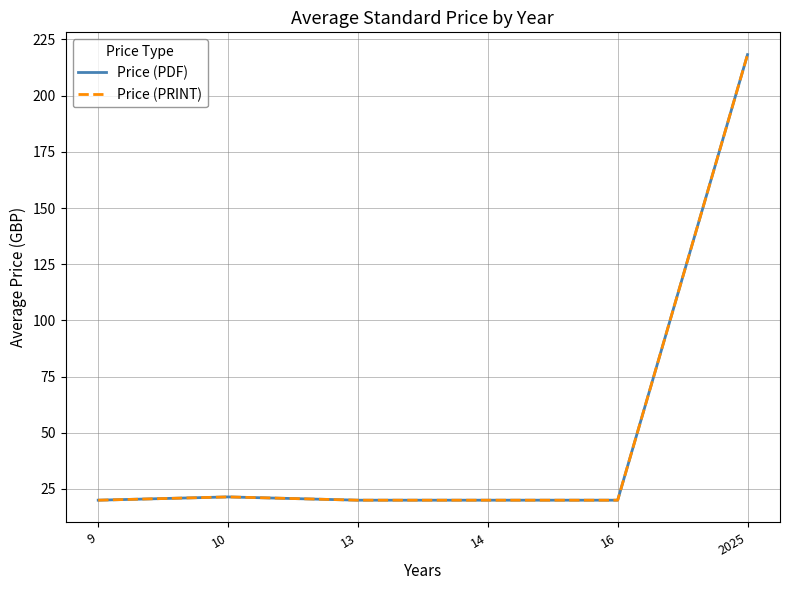

What value does the Price (PDF) series have at 13?

20.0